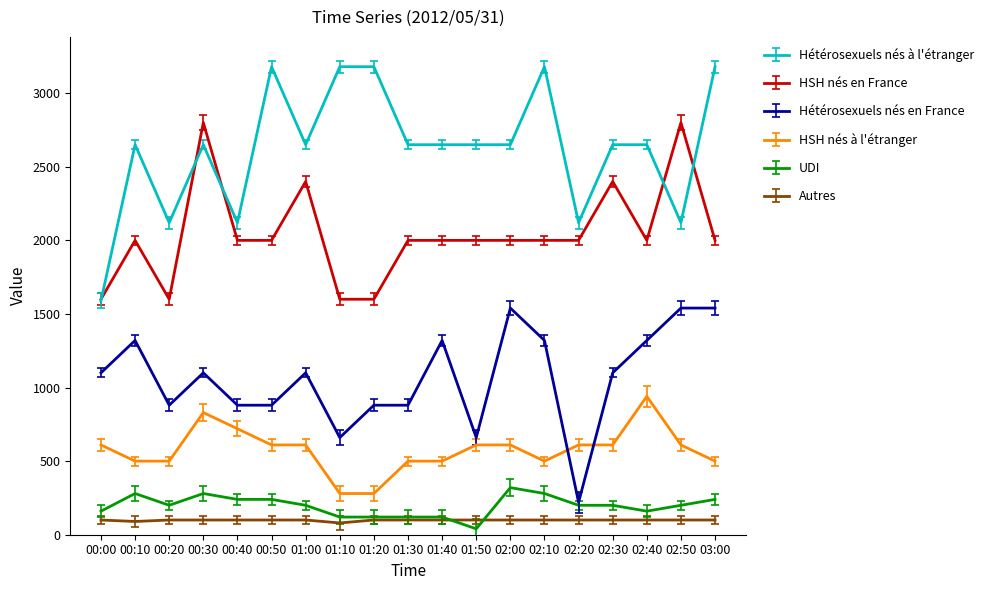

Which series has the largest total across all categories?

Hétérosexuels nés à l'étranger